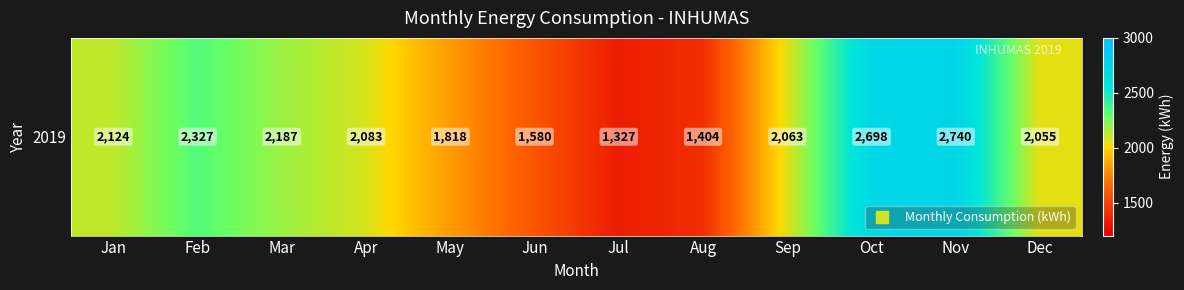

What is the ratio of the value at Nov to the value at Mar?

1.3